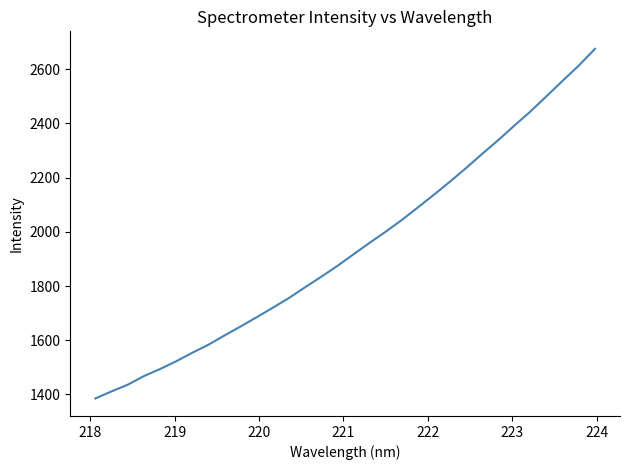

What is the greatest value displayed?

2675.5